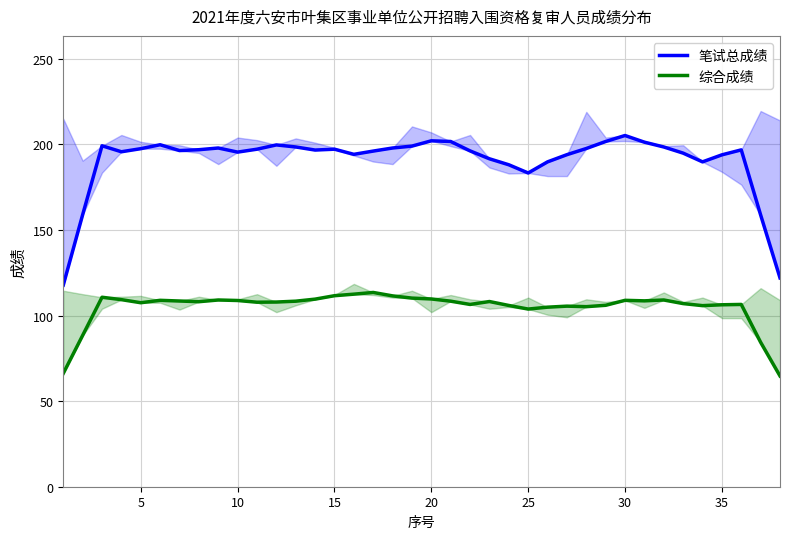

What is the minimum value shown in the chart?

64.7